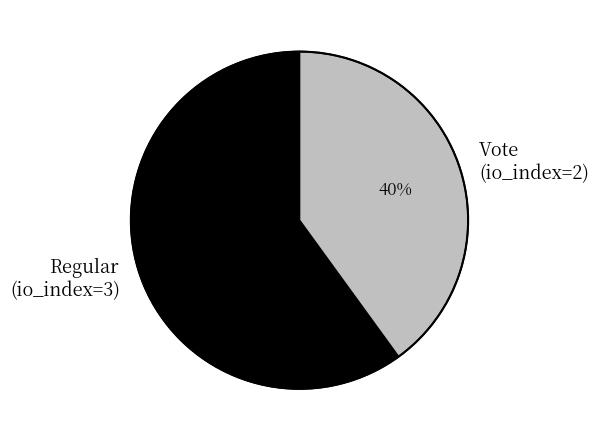

True or false: Vote (io_index=2) accounts for 40% of the total.

True